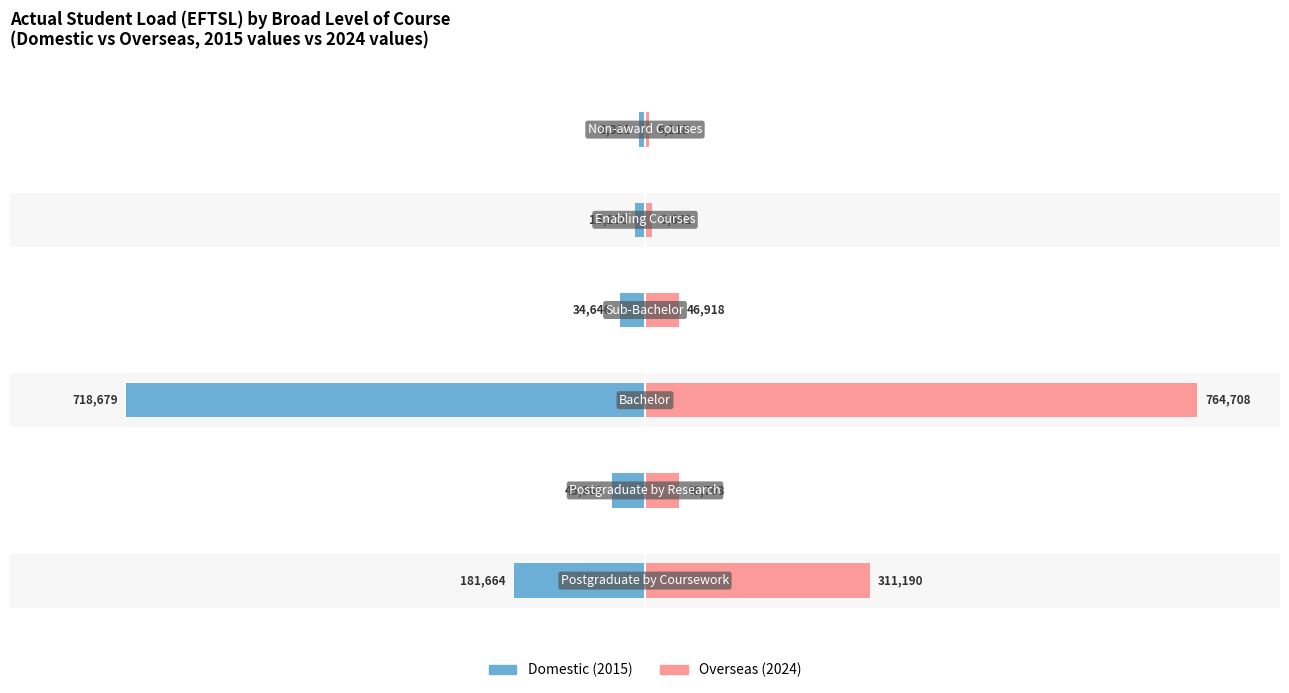

Is it true that Overseas equals 53.6 at 0?

False